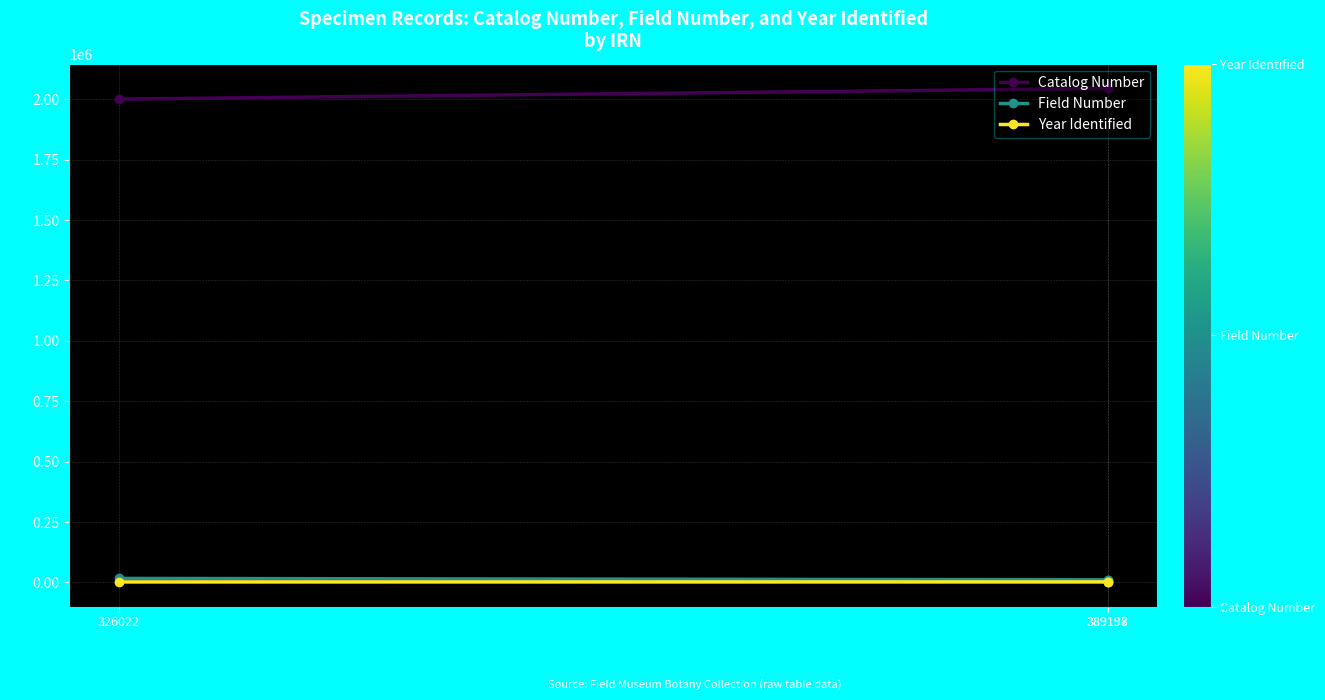

At how many categories does at least one series exceed 2013227?

2